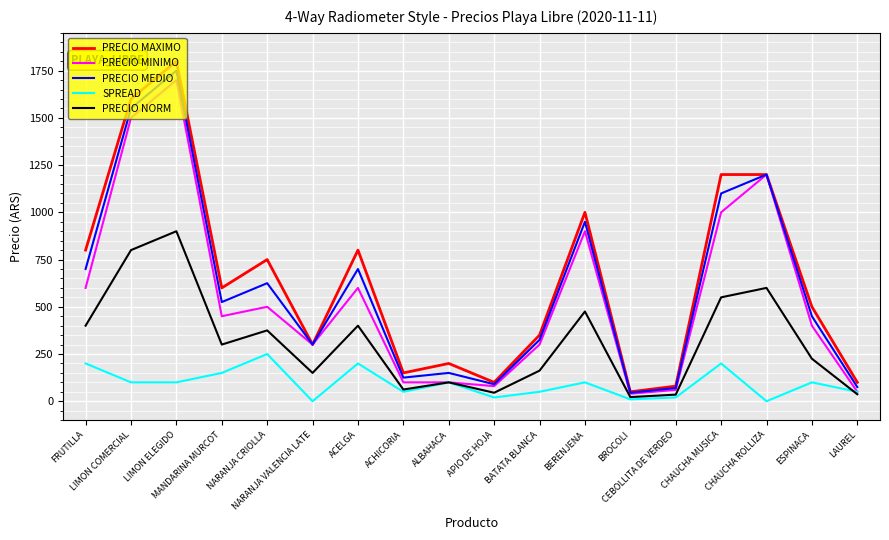

What is the maximum value shown in the chart?

1800